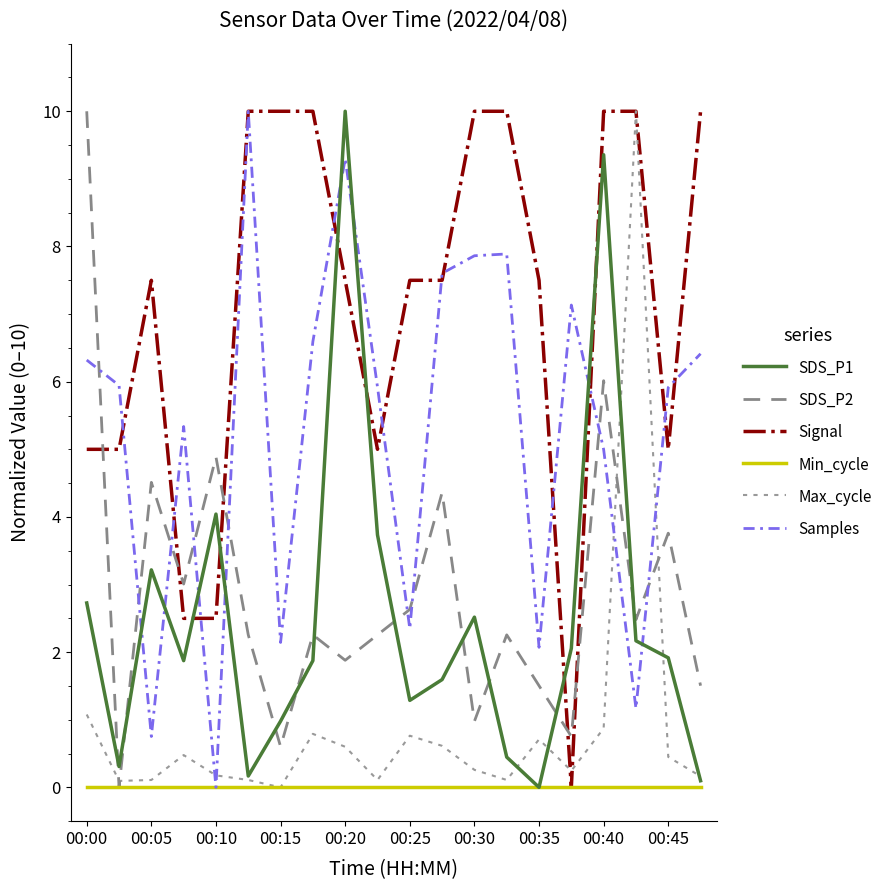

What is the difference between the maximum and second lowest values in the Signal series?

7.5